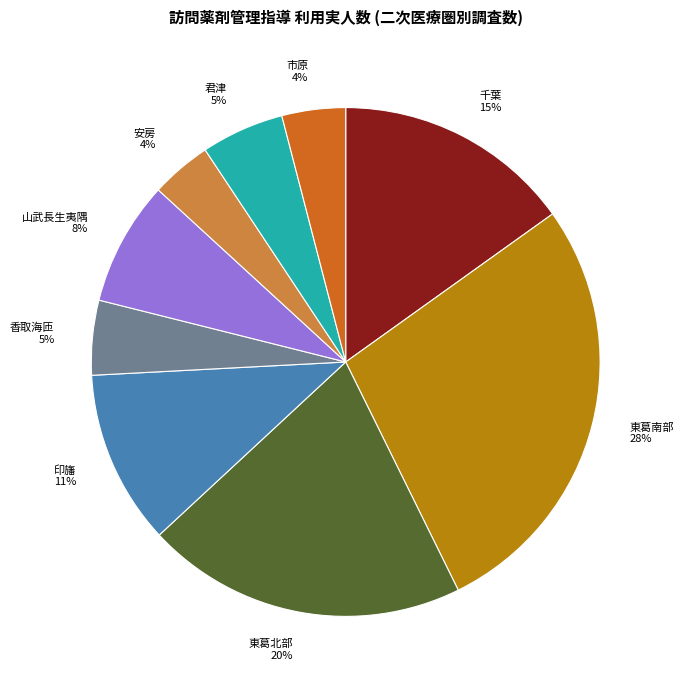

Which category has the biggest portion of the pie?

東葛南部